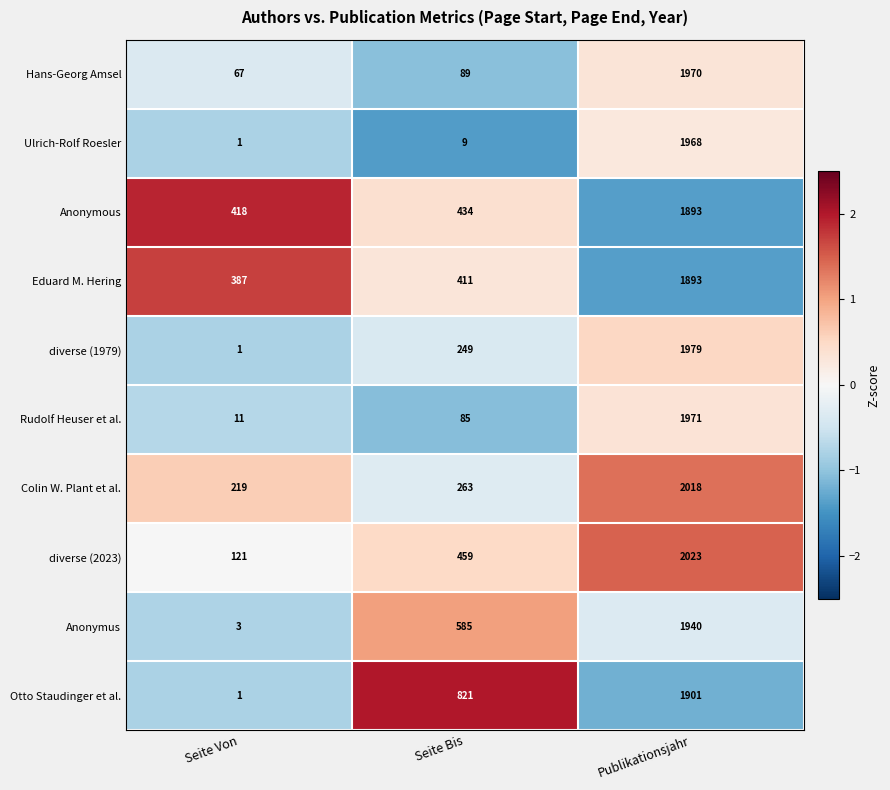

Rank the categories by Ulrich-Rolf Roesler value from highest to lowest.

Publikationsjahr, Seite Bis, Seite Von